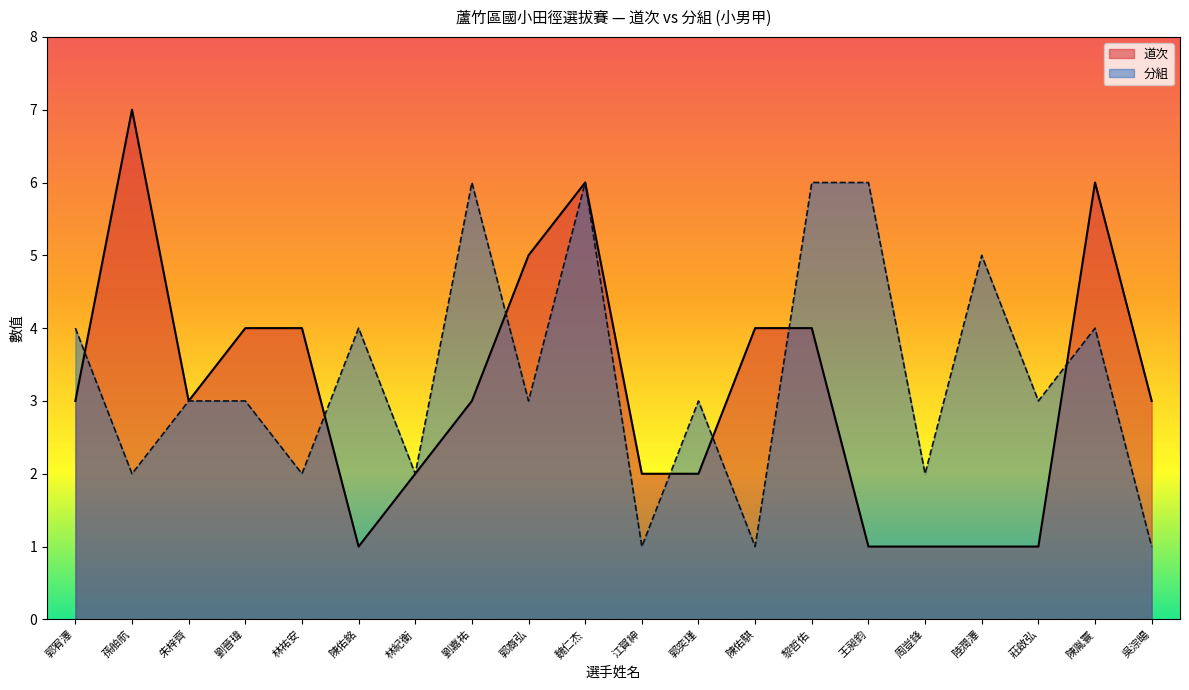

Count the 分組 values in the range 2 to 5.

13